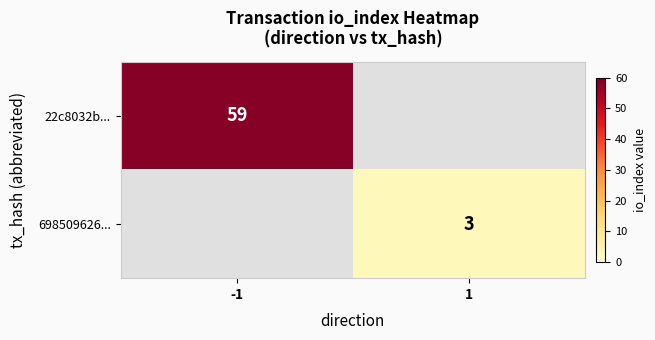

True or false: 22c8032b... has a value of 59 at -1.

True